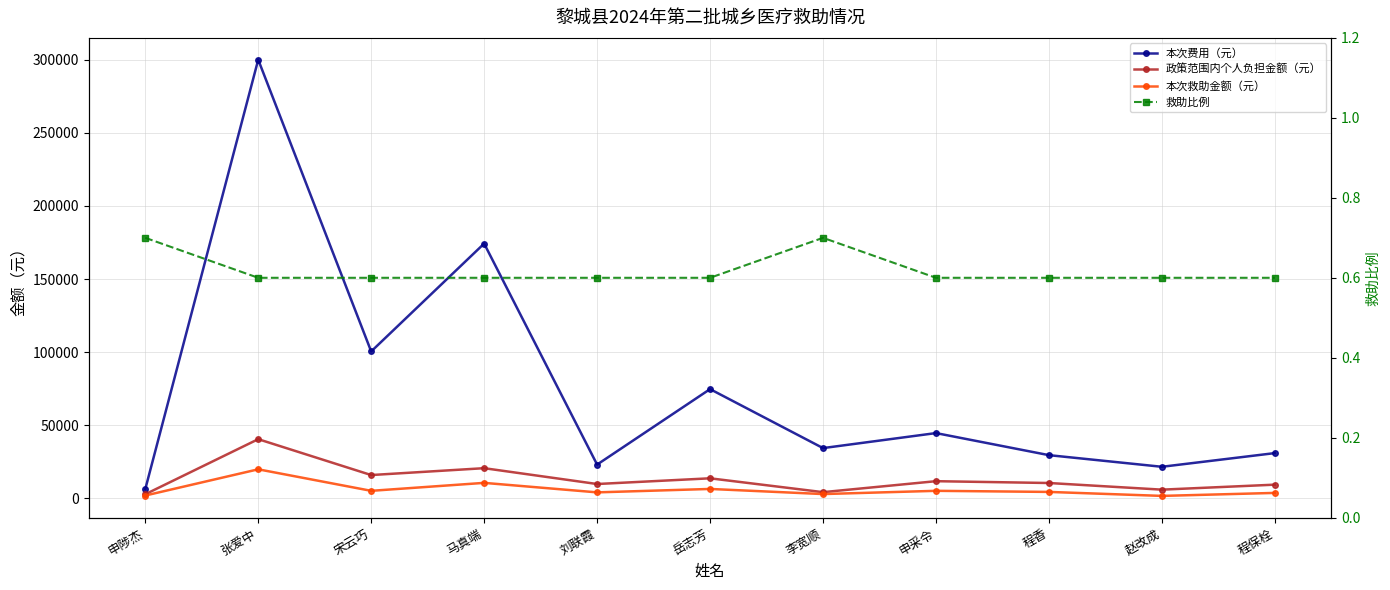

True or false: 本次救助金额（元） and 本次费用（元） intersect in this chart.

False